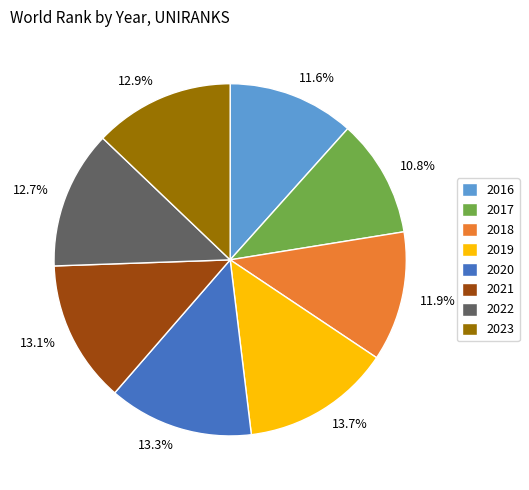

What is the smallest slice in the pie chart?

2017